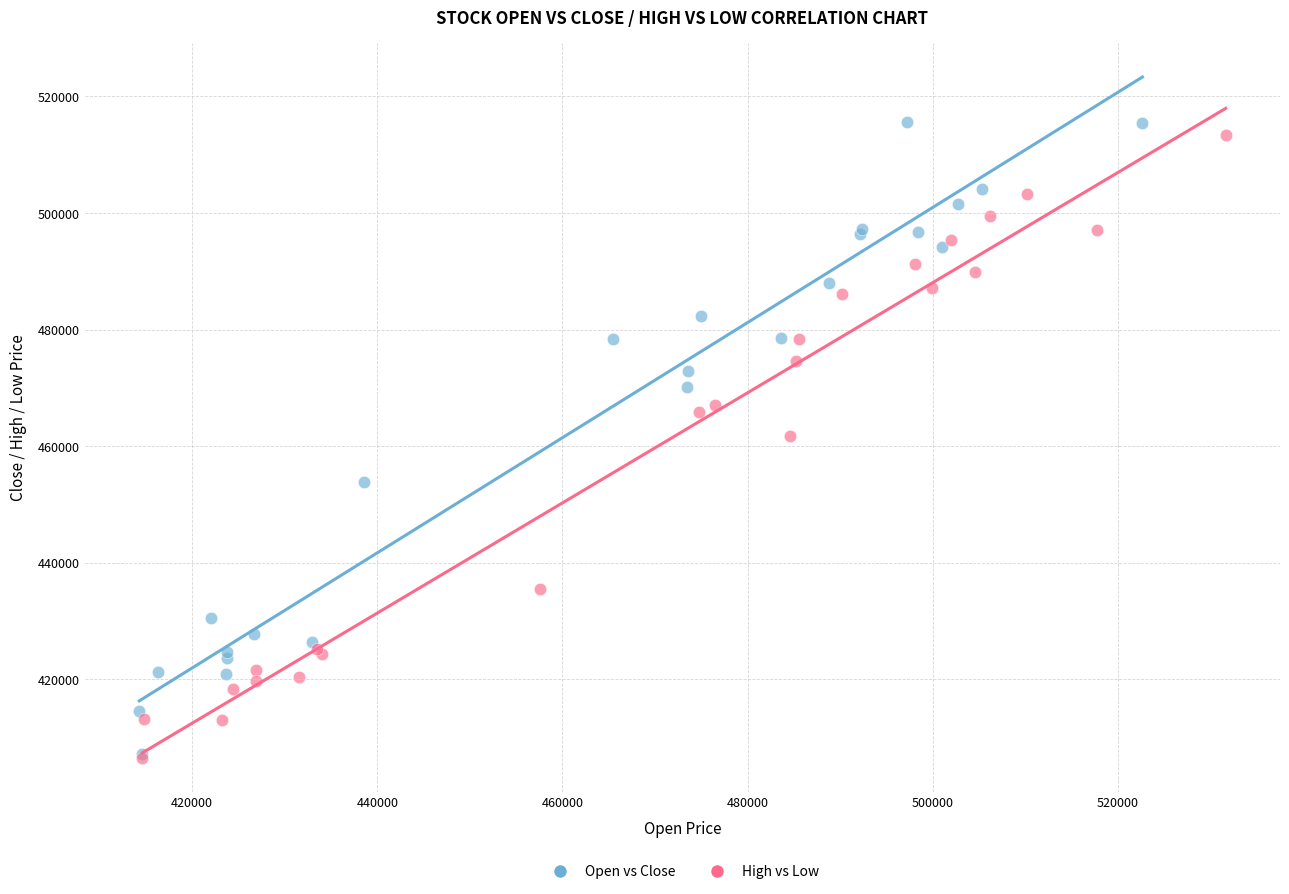

Which series has the widest spread of Y values?

Open vs Close